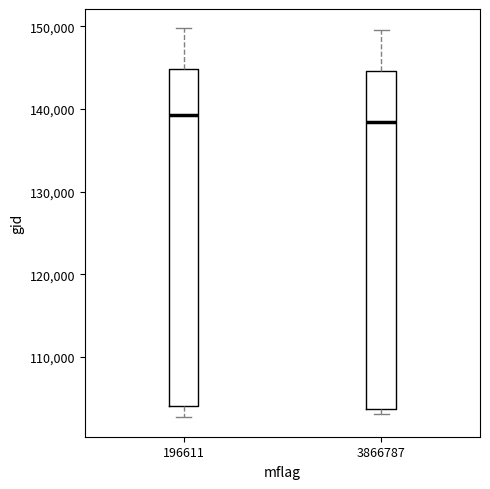

Reading left to right, read every box against the y-axis: the position of its median line, the range the box covers, and the ends of its whiskers. The values are not printed on the chart, so give them approximately, as read against the axis.

196611: median 139000, box 104000 to 145000, whiskers 103000 to 150000
3866787: median 138000, box 104000 to 145000, whiskers 103000 to 150000